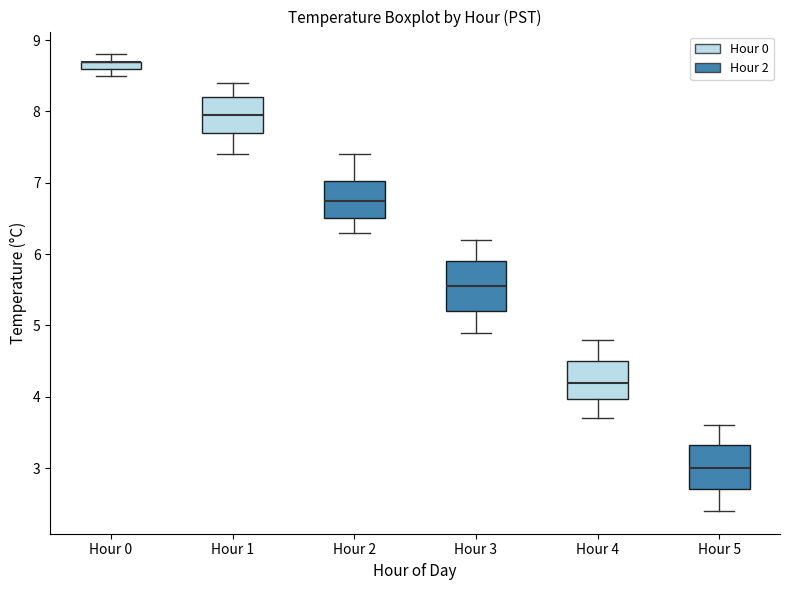

Where is the lower edge of the box for Hour 2 on the y-axis? The values are not printed on the chart, so give them approximately, as read against the axis.

6.5